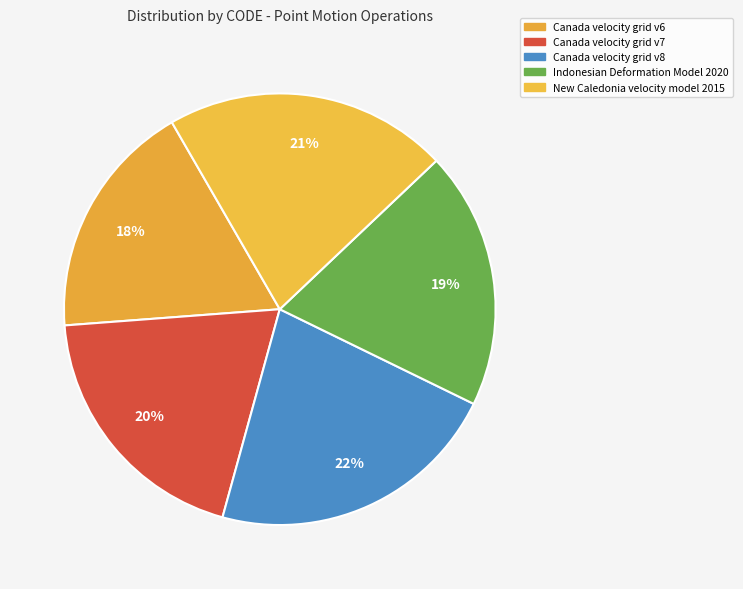

To the nearest percent, what percentage of the pie is Indonesian Deformation Model 2020?

19%